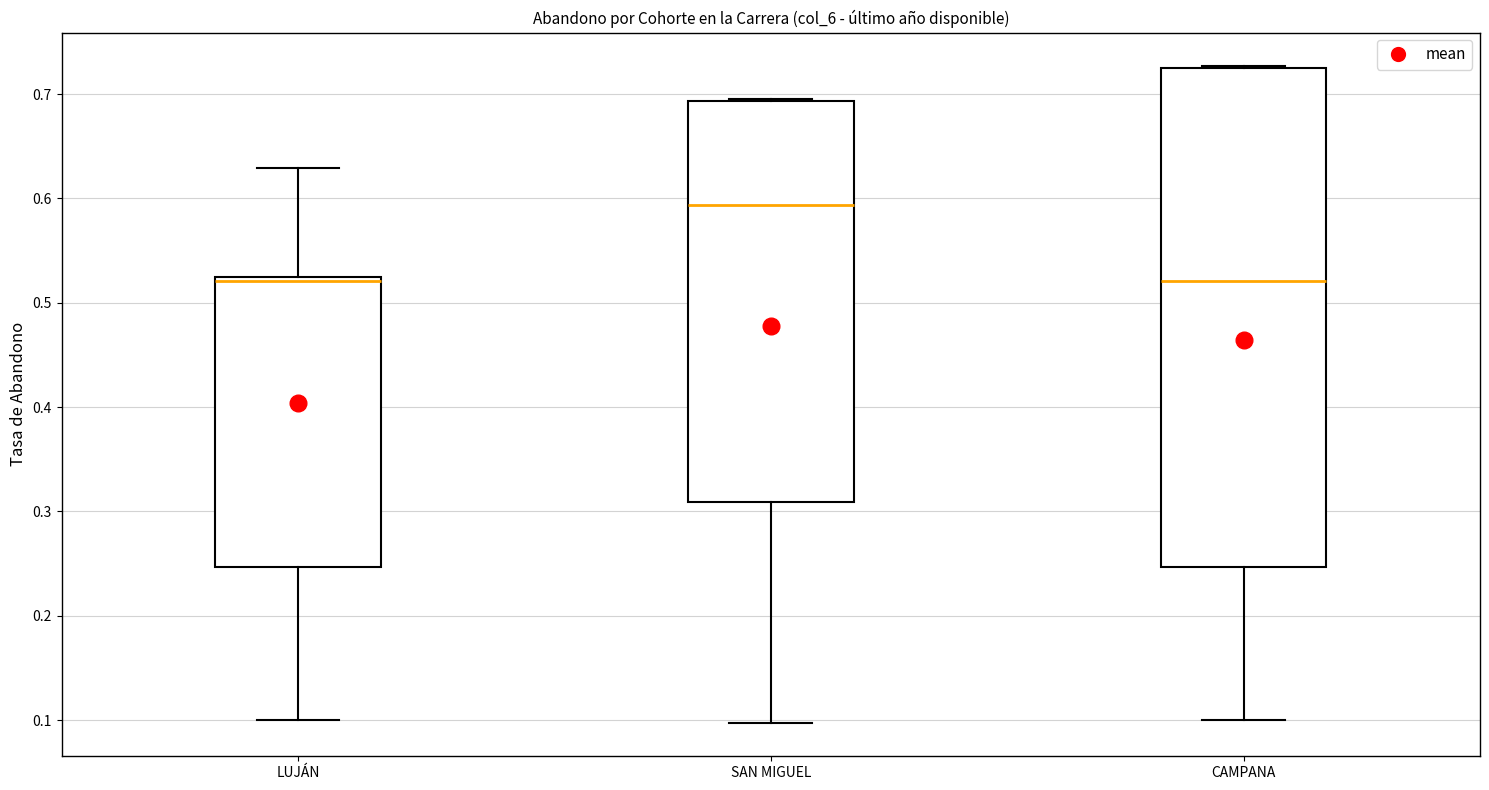

Where is the upper edge of the box for SAN MIGUEL on the y-axis? The values are not printed on the chart, so give them approximately, as read against the axis.

0.69